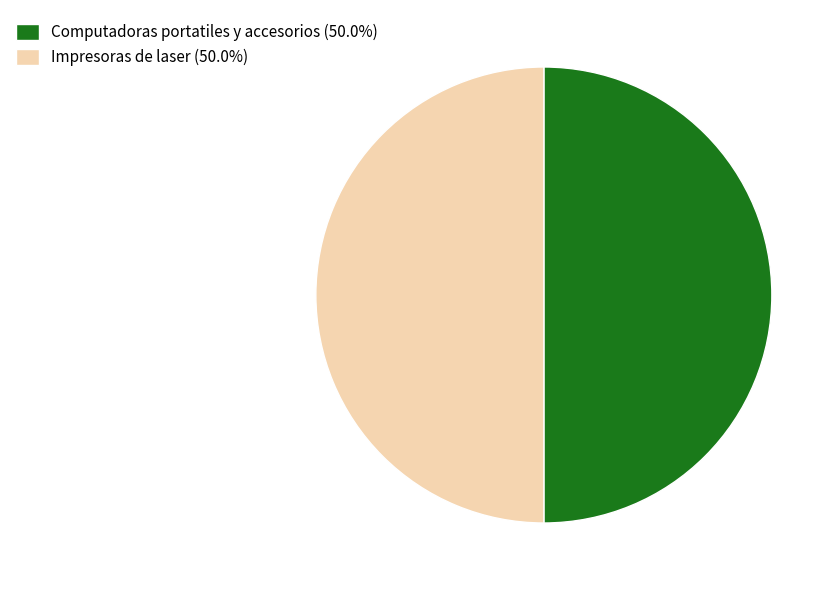

Count the number of slices in the pie.

2